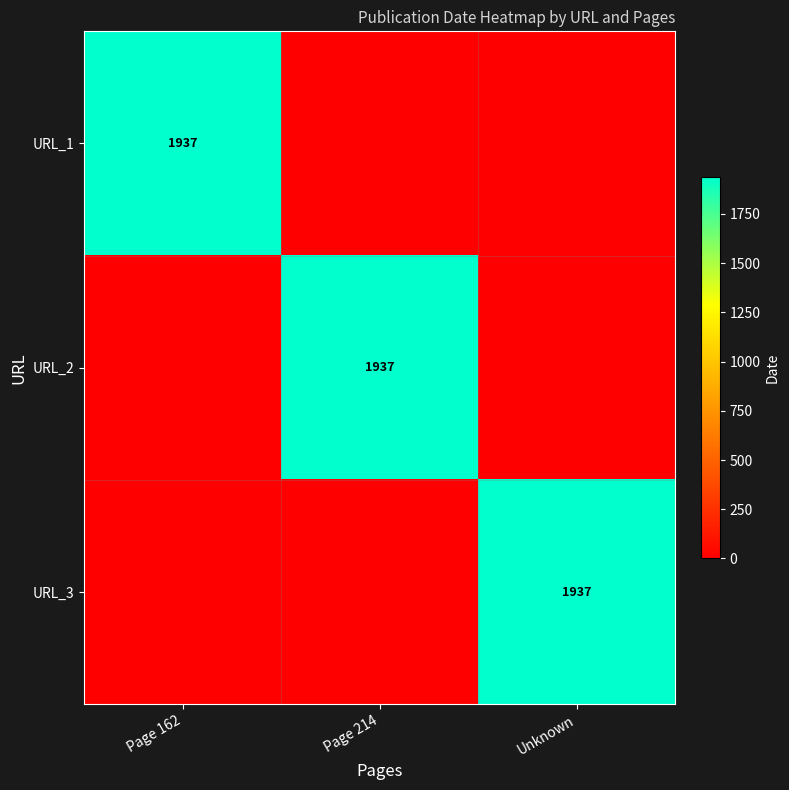

How many data points does each series have?

3